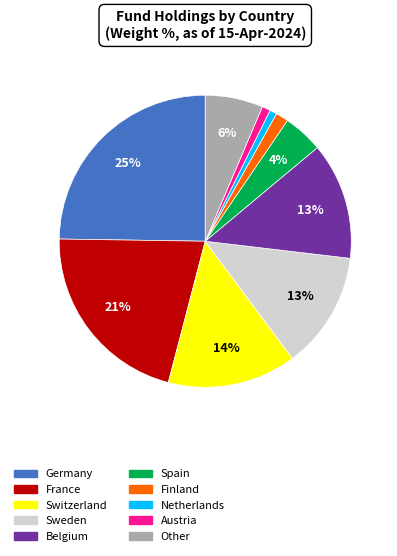

Count the number of slices in the pie.

10